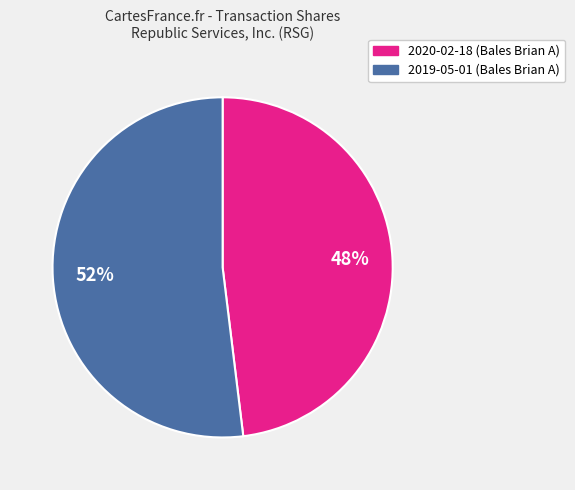

To the nearest percent, what is the average slice percentage?

50%